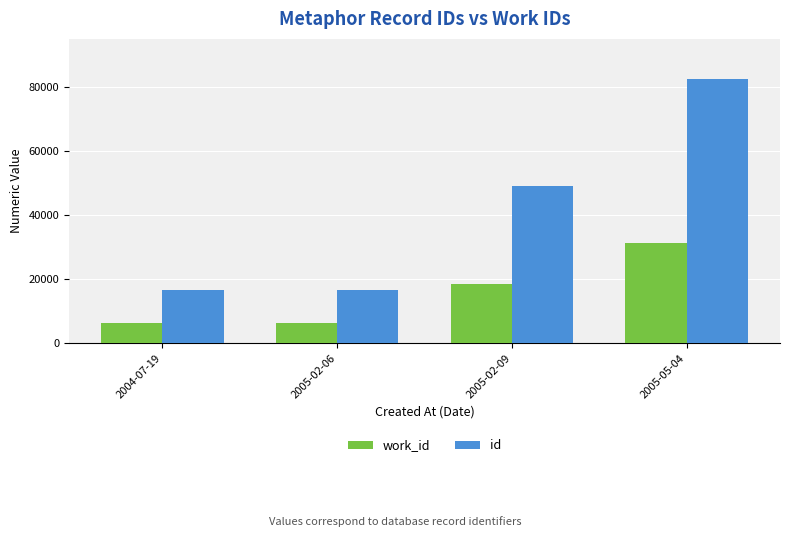

What is the sum of the id values at 2004-07-19 and 2005-02-06?

33080